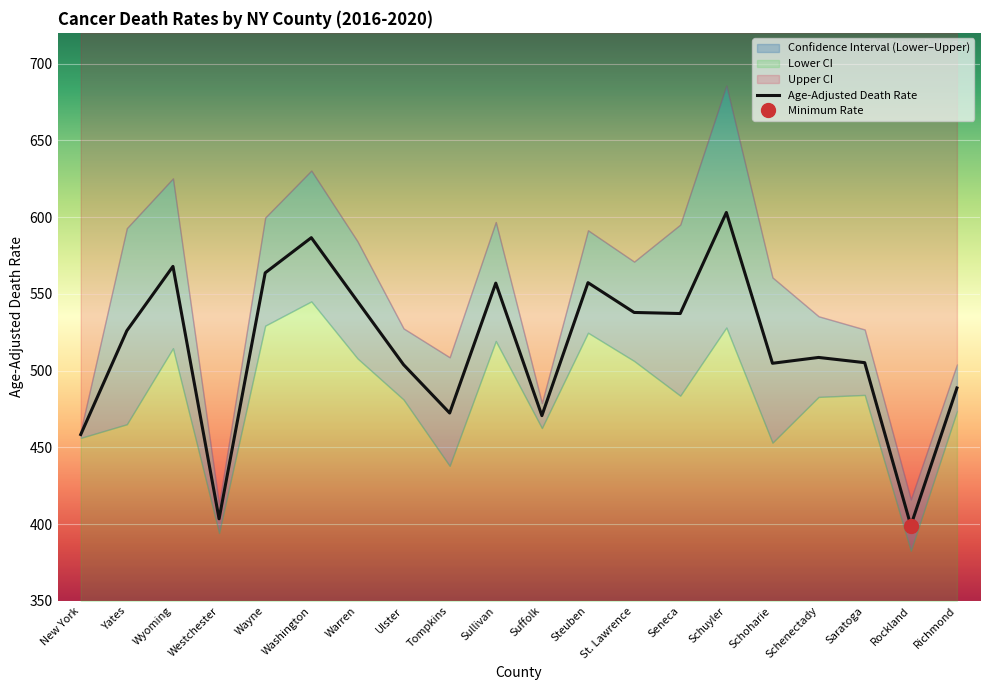

What is the sum of all Lower CI values?

9633.0